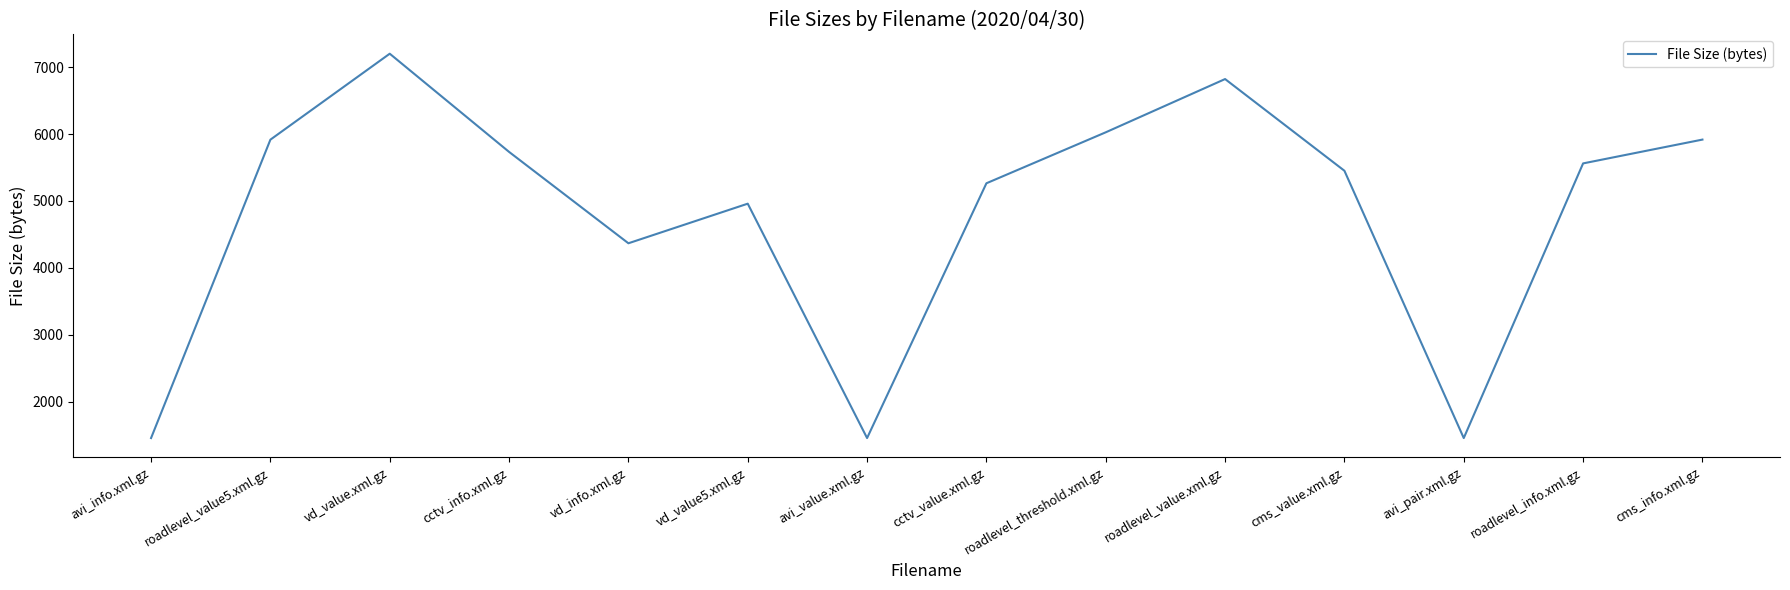

At which category does the chart reach its peak across all series?

vd_value.xml.gz